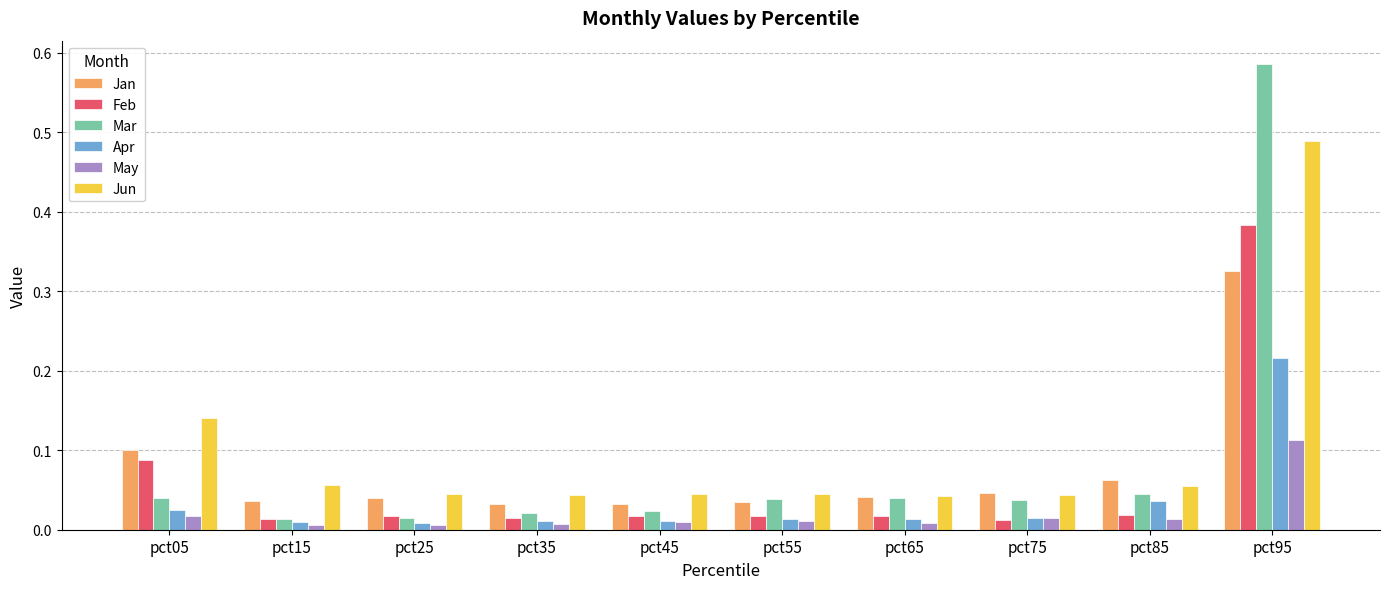

Rank the series by their maximum value, from lowest to highest.

May, Apr, Jan, Feb, Jun, Mar